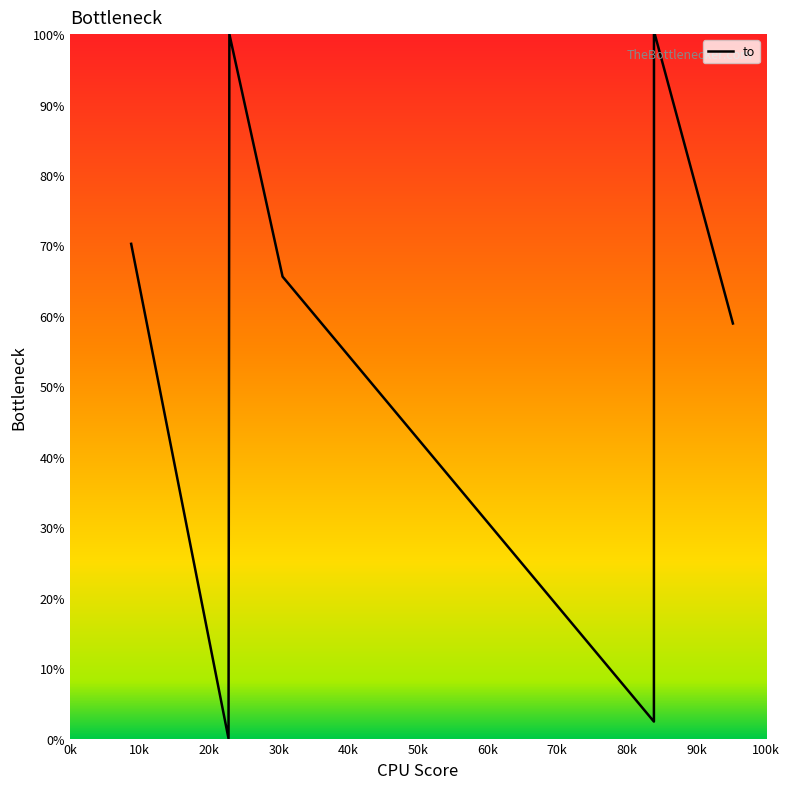

What is the maximum value shown in the chart?

100.0